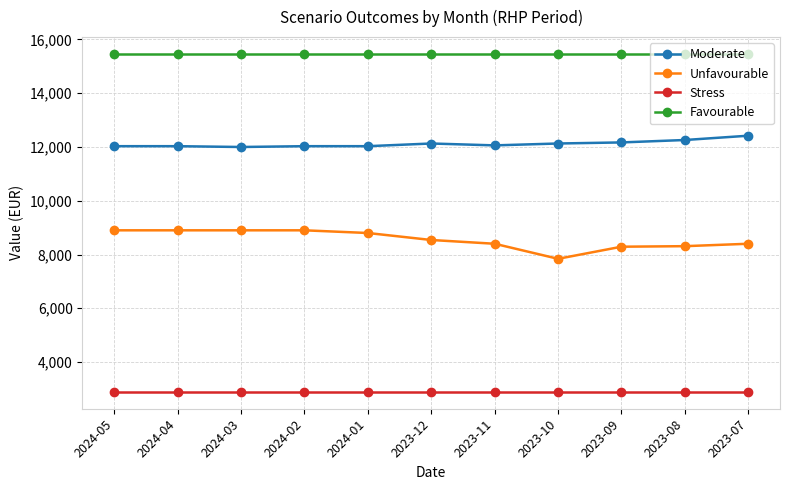

What position from the left is 2024-04?

2